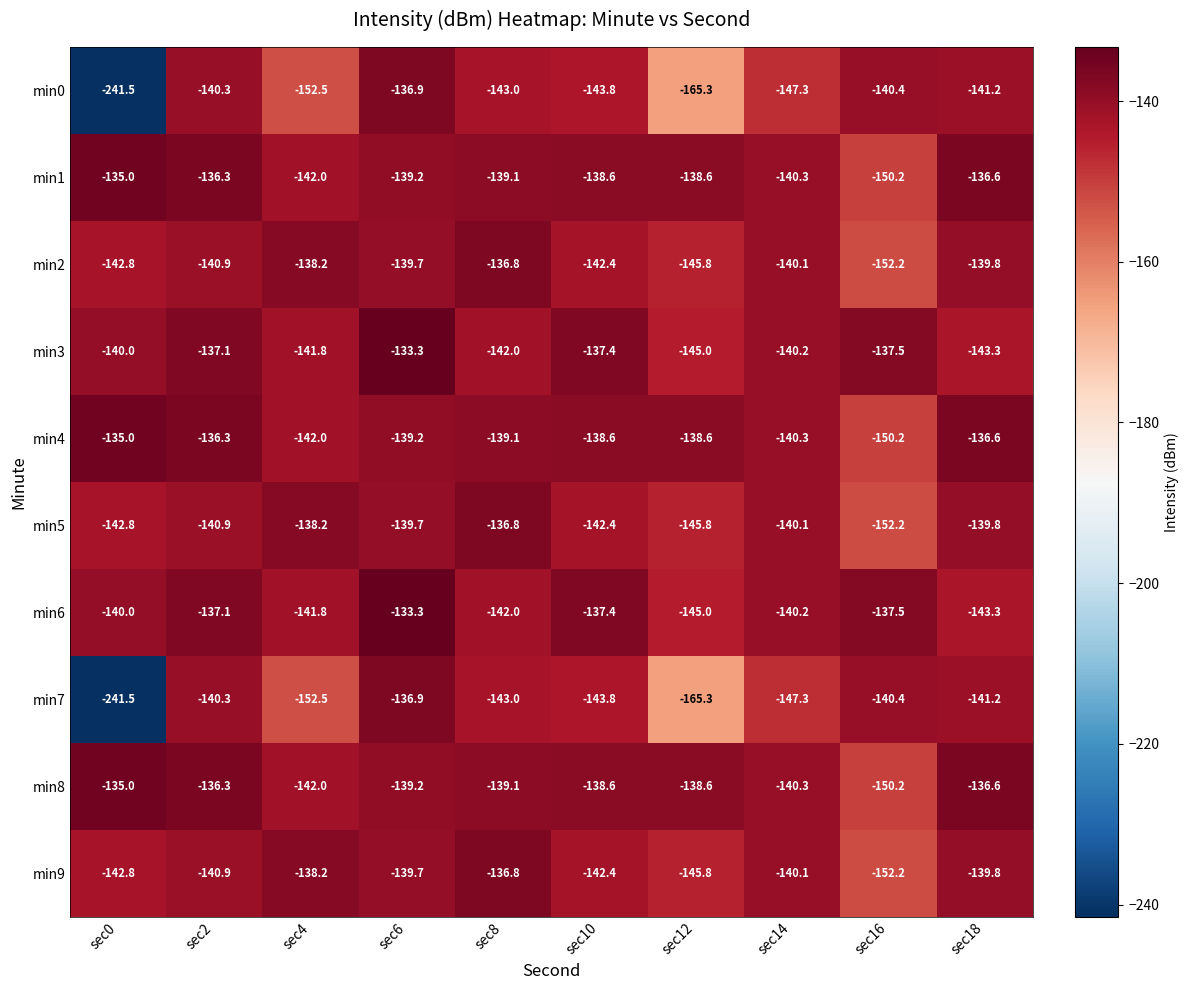

The value of min3 at sec18 is -143.3. True or false?

True